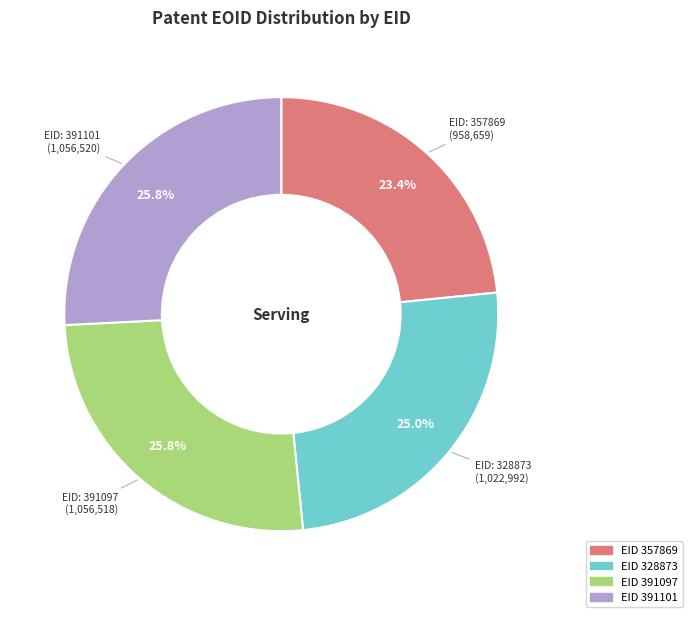

How many slices are in this pie chart?

4